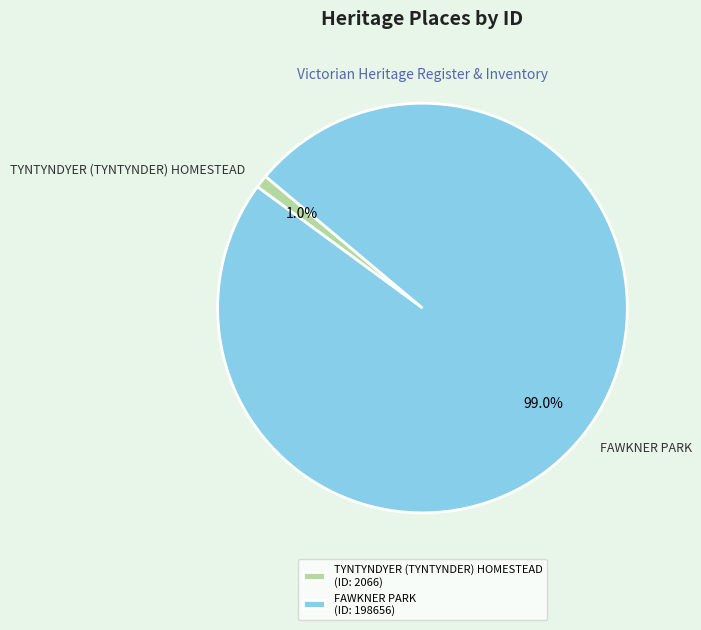

Which category has the smallest portion of the pie?

TYNTYNDYER (TYNTYNDER) HOMESTEAD